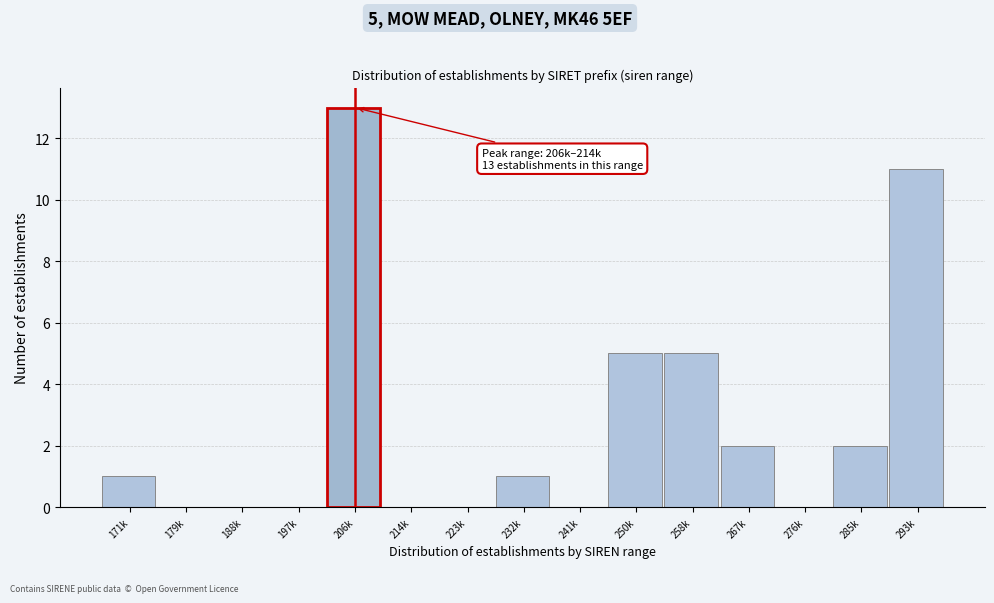

Reading left to right, what are all the values shown in this chart?

171k=1	179k=0	188k=0	197k=0	206k=13	214k=0	223k=0	232k=1	241k=0	250k=5	258k=5	267k=2	276k=0	285k=2	293k=11